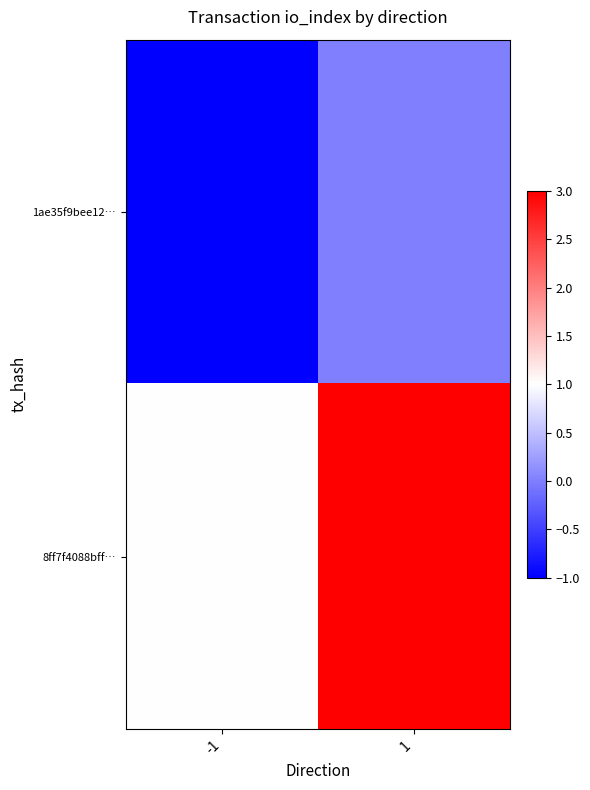

What is the total value across all series at 1?

3